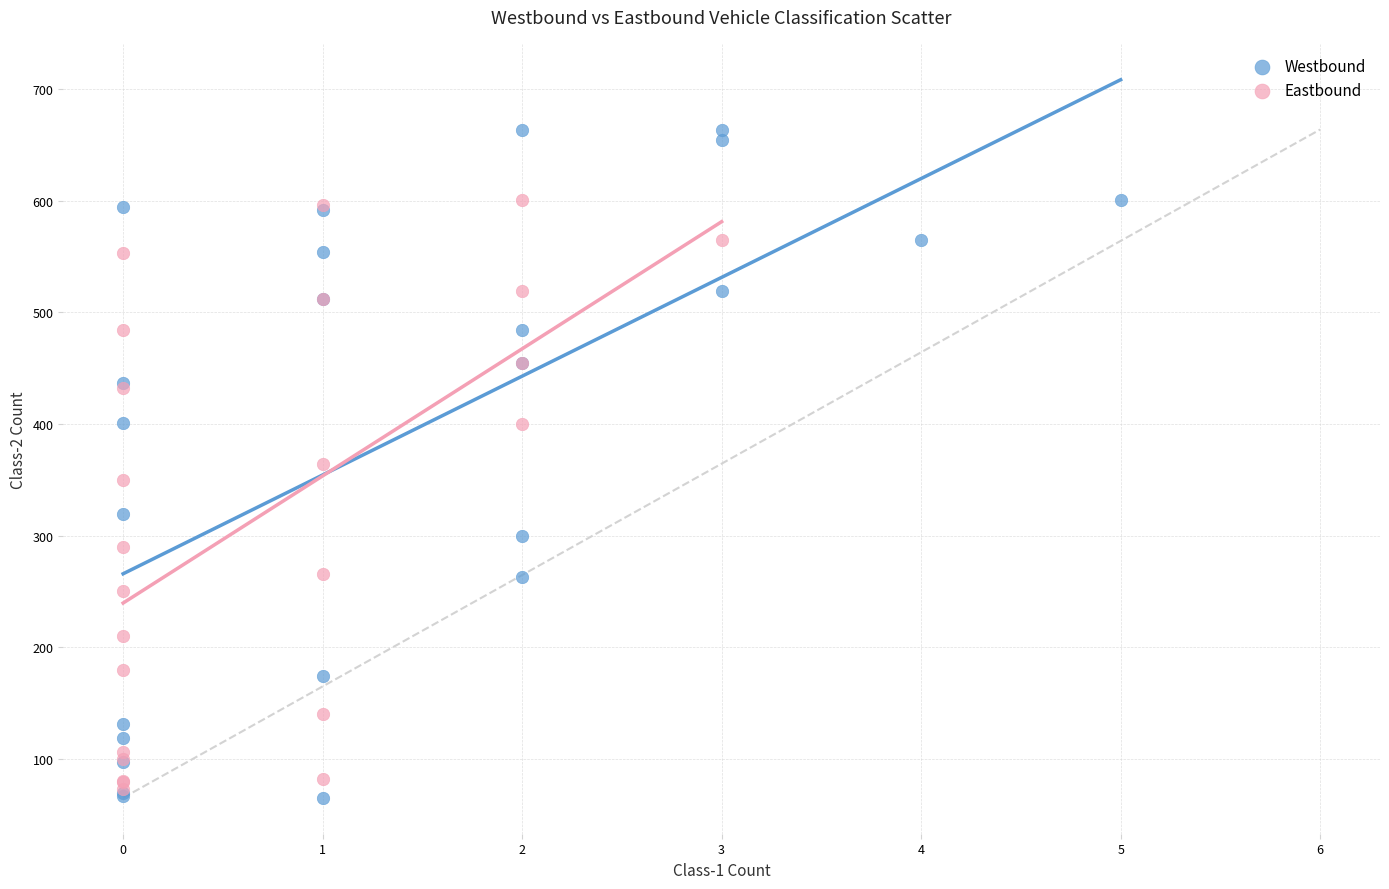

Which series has the widest spread of Y values?

Westbound